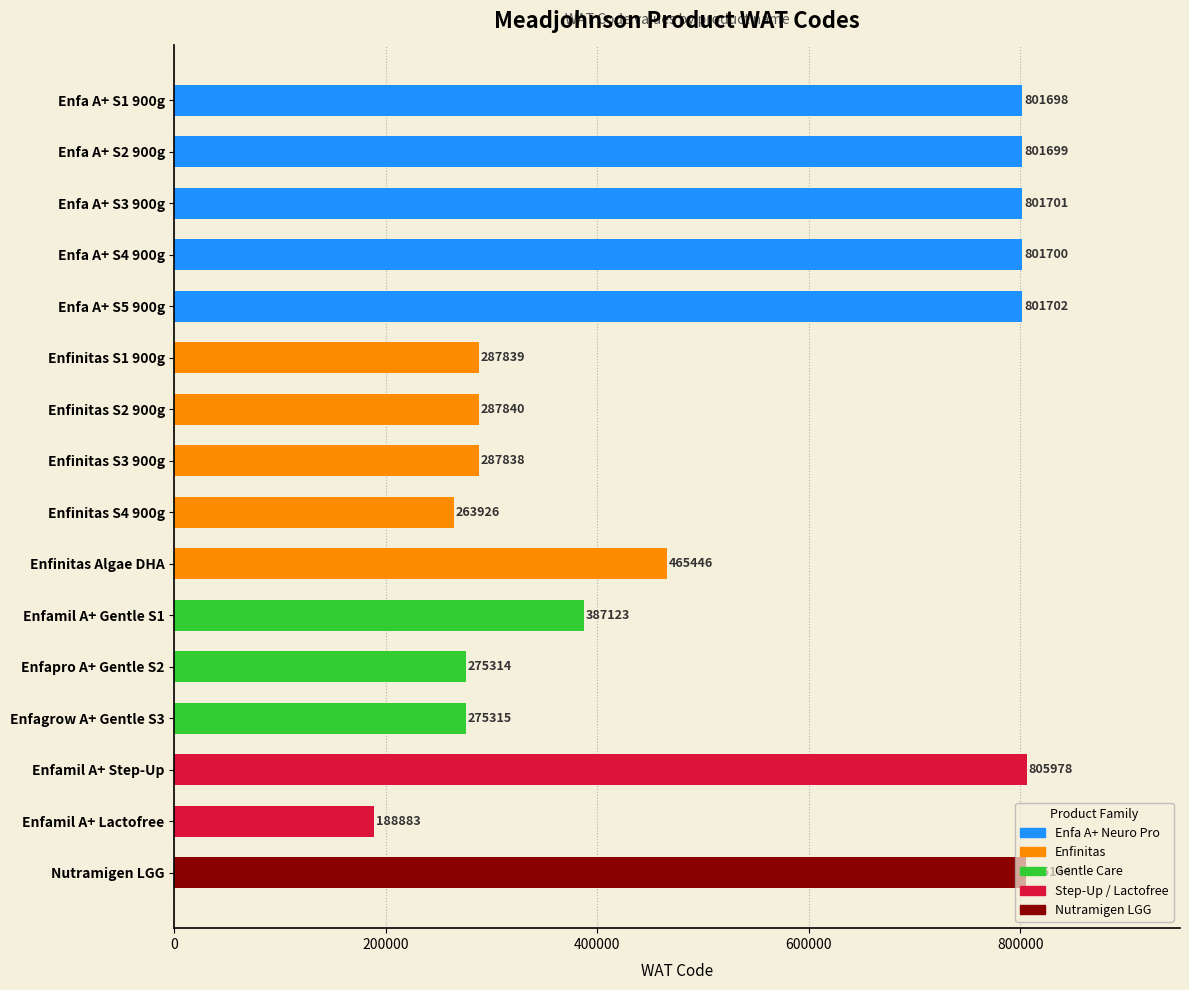

Between Enfinitas S1 900g and Enfamil A+ Lactofree, which is larger?

Enfinitas S1 900g